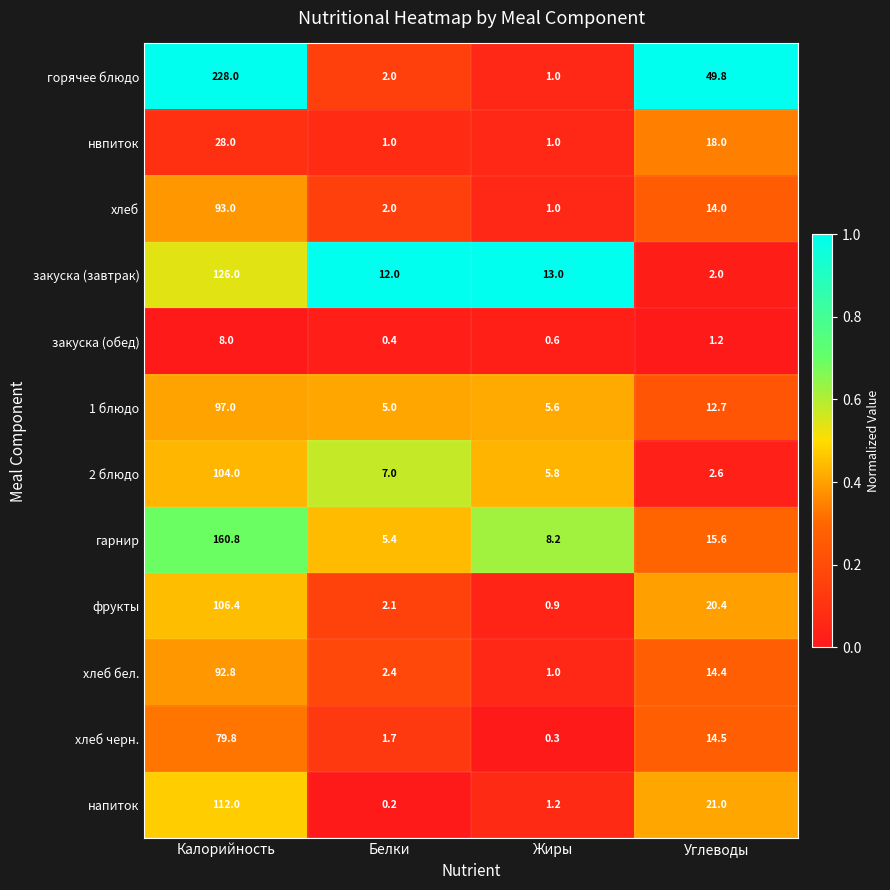

What is the greatest value displayed?

228.0